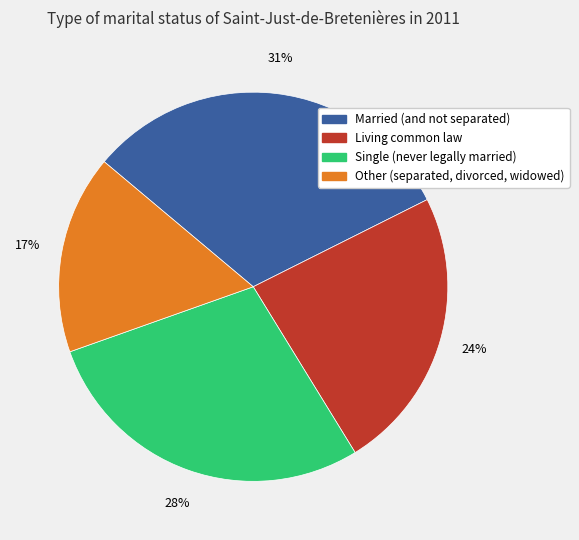

Combined, do Living common law and Married (and not separated) account for over 50%?

Yes